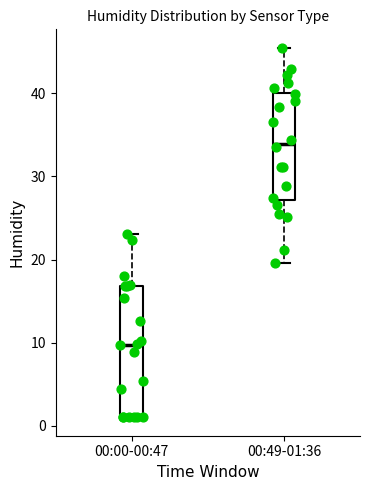

Which box has the highest median line?

00:49-01:36